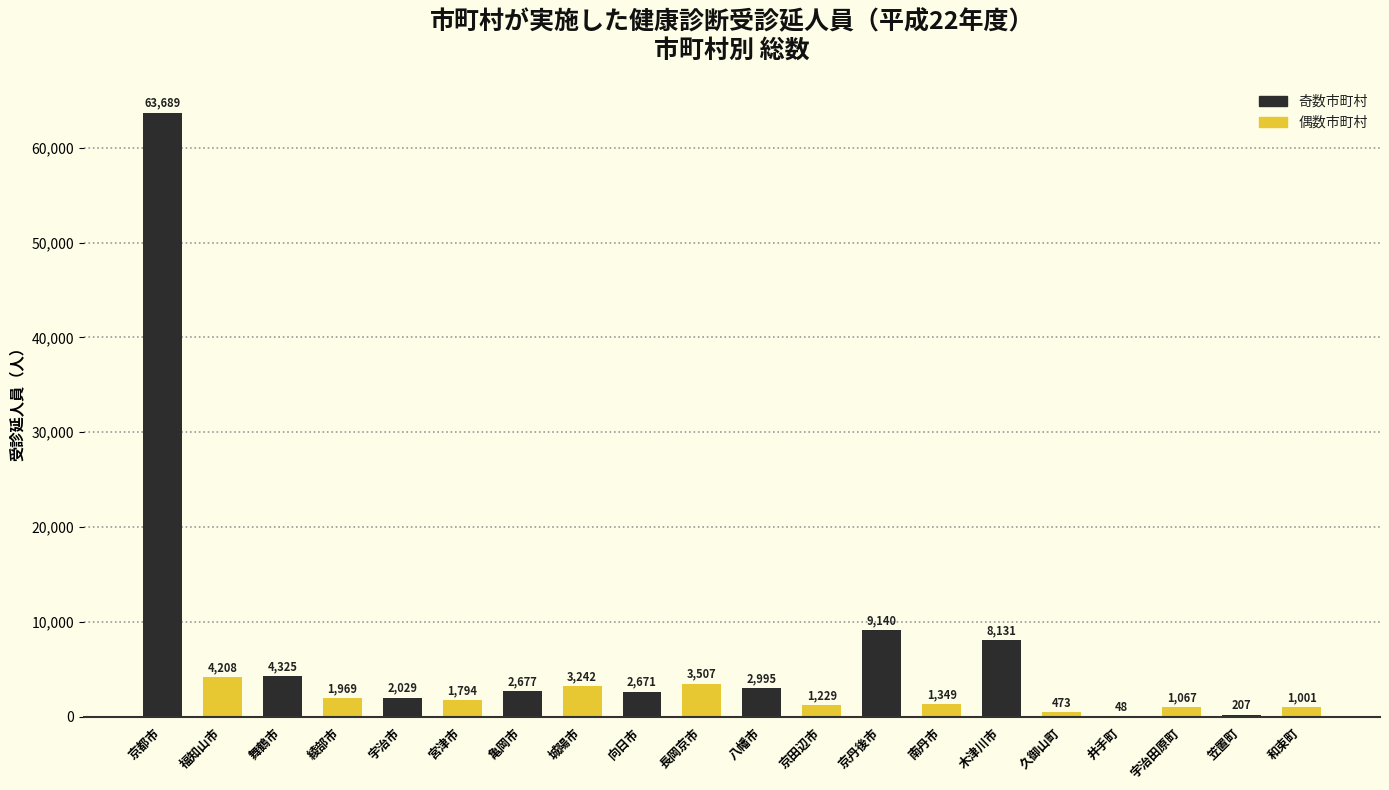

Is it true that the value at 宮津市 is 1794?

True